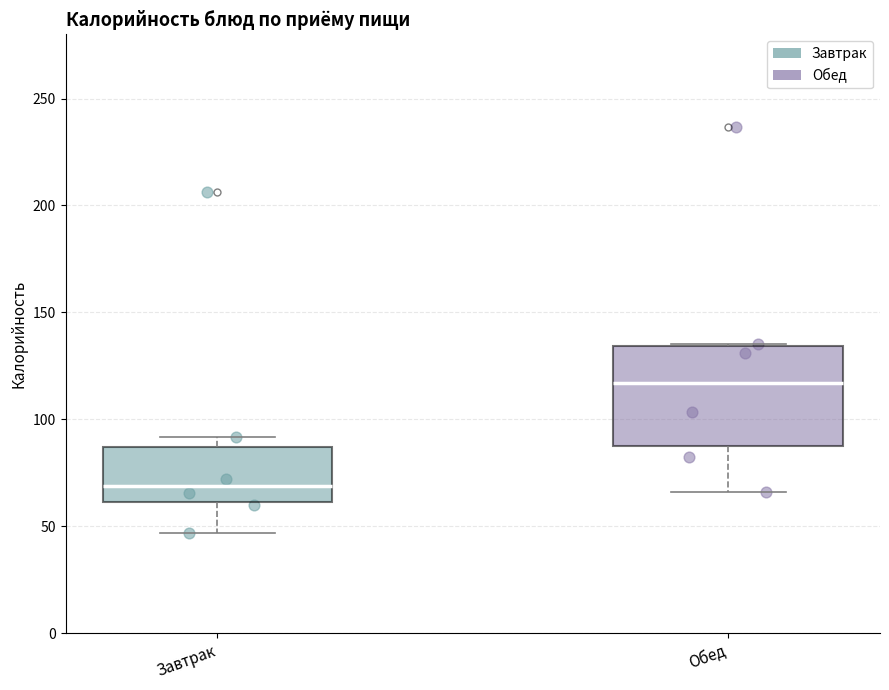

Where is the lower edge of the box for Завтрак on the y-axis? The values are not printed on the chart, so give them approximately, as read against the axis.

60